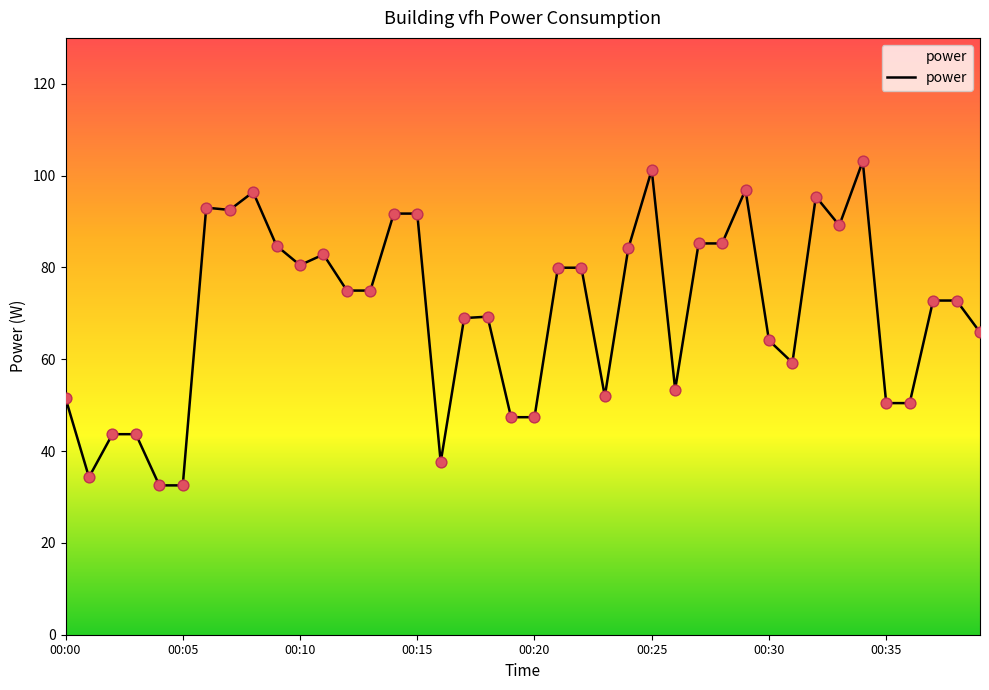

What is the greatest value displayed?

103.1